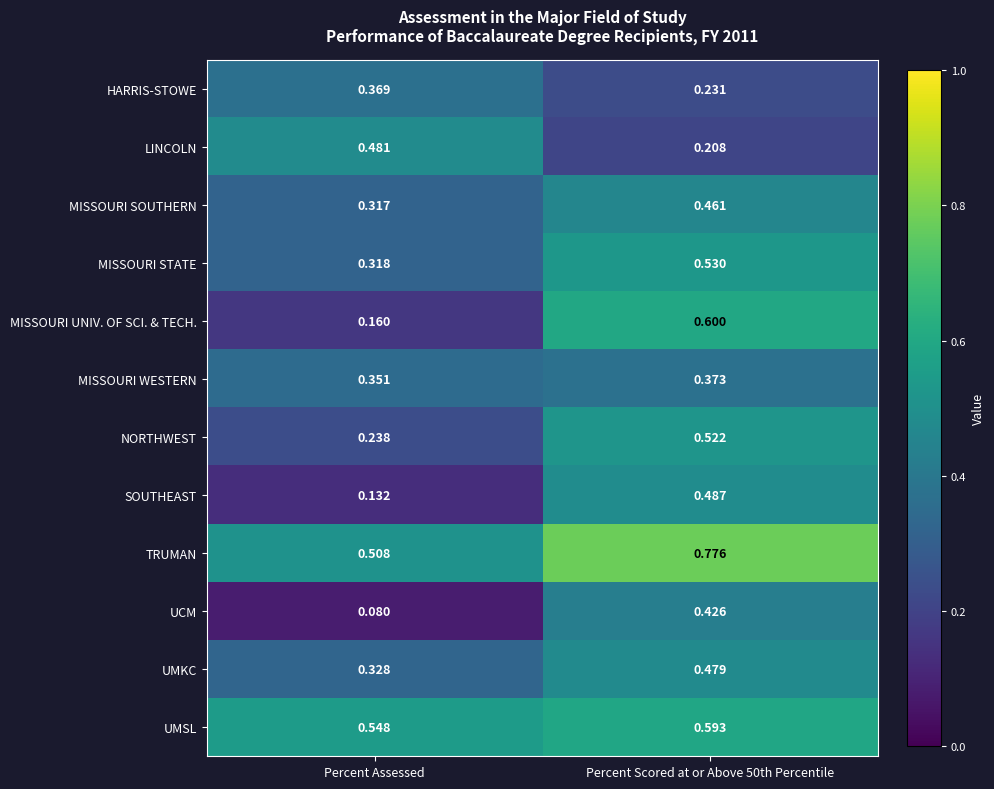

Rank the series at Percent Scored at or Above 50th Percentile from lowest to highest value.

LINCOLN, HARRIS-STOWE, MISSOURI WESTERN, UCM, MISSOURI SOUTHERN, UMKC, SOUTHEAST, NORTHWEST, MISSOURI STATE, UMSL, MISSOURI UNIV. OF SCI. & TECH., TRUMAN